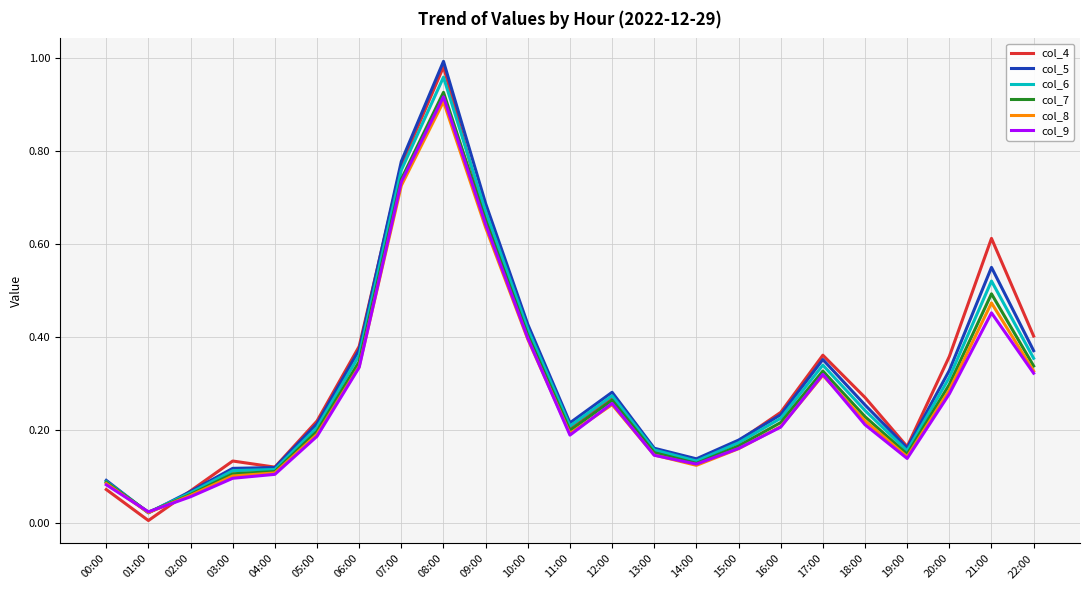

What is the total value across all series at 07:00?

4.5